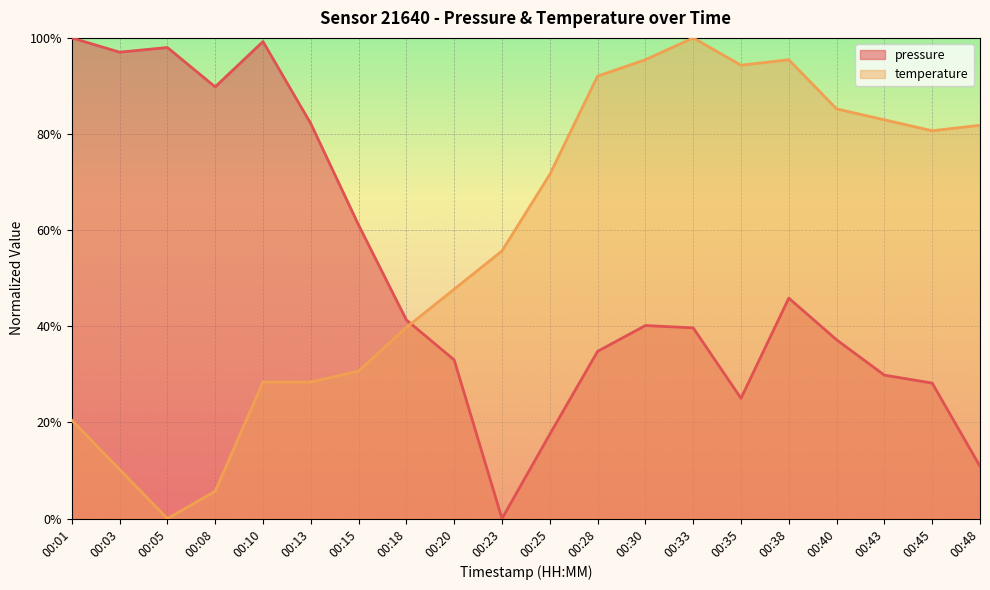

Rank the series by their maximum value, from highest to lowest.

pressure, temperature